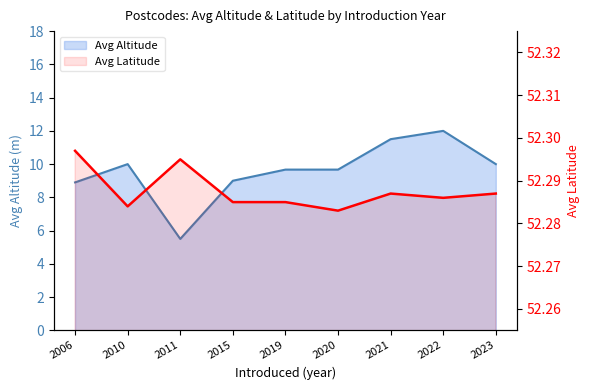

Reading left to right, transcribe all the data shown in this chart.

Avg Altitude: 8.9	10.0	5.5	9.0	9.7	9.7	11.5	12.0	10.0
Avg Latitude: 52.3	52.3	52.3	52.3	52.3	52.3	52.3	52.3	52.3